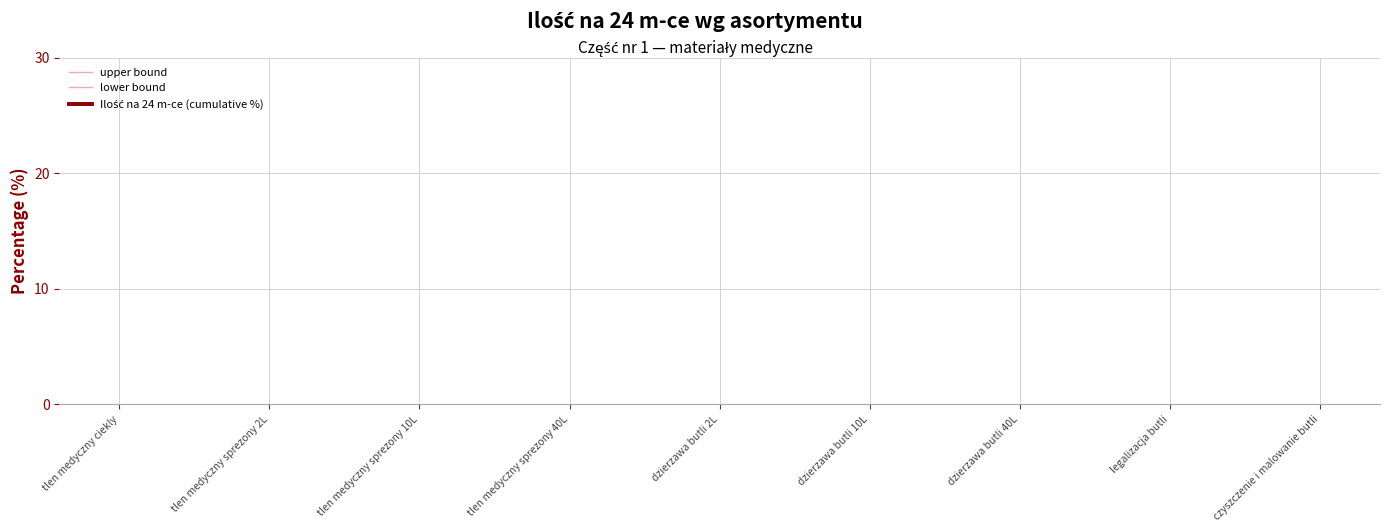

Is the value of lower bound at tlen medyczny ciekly greater than the value of Ilość na 24 m-ce (cumulative %) at tlen medyczny ciekly?

No